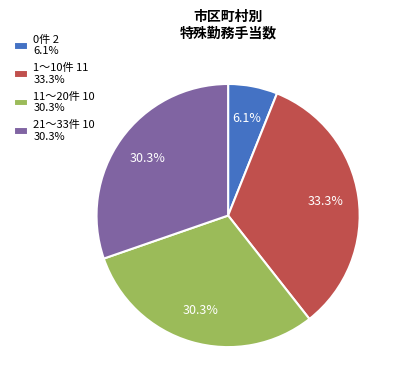

Is there a majority slice in this chart?

No